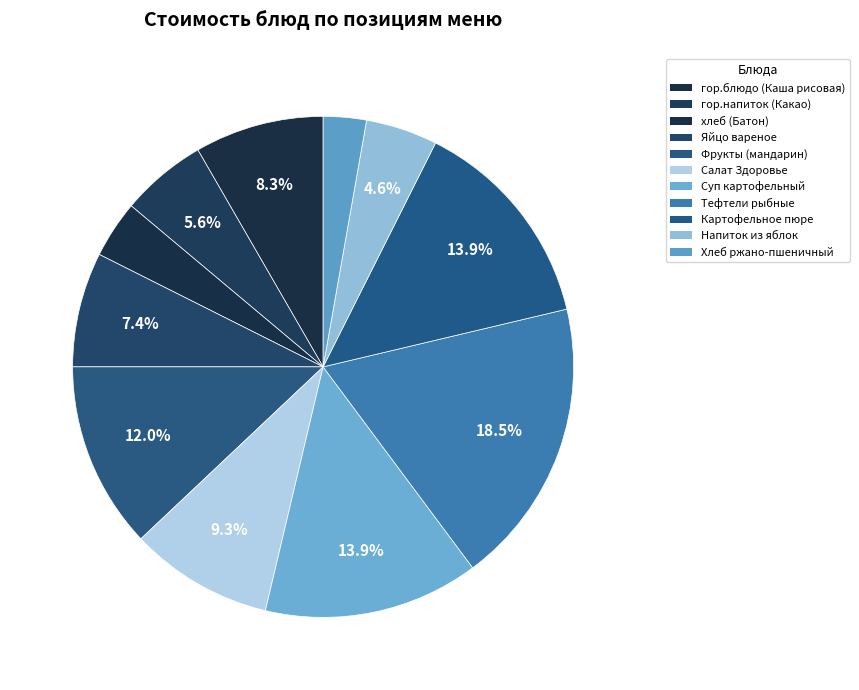

Count the number of slices in the pie.

11